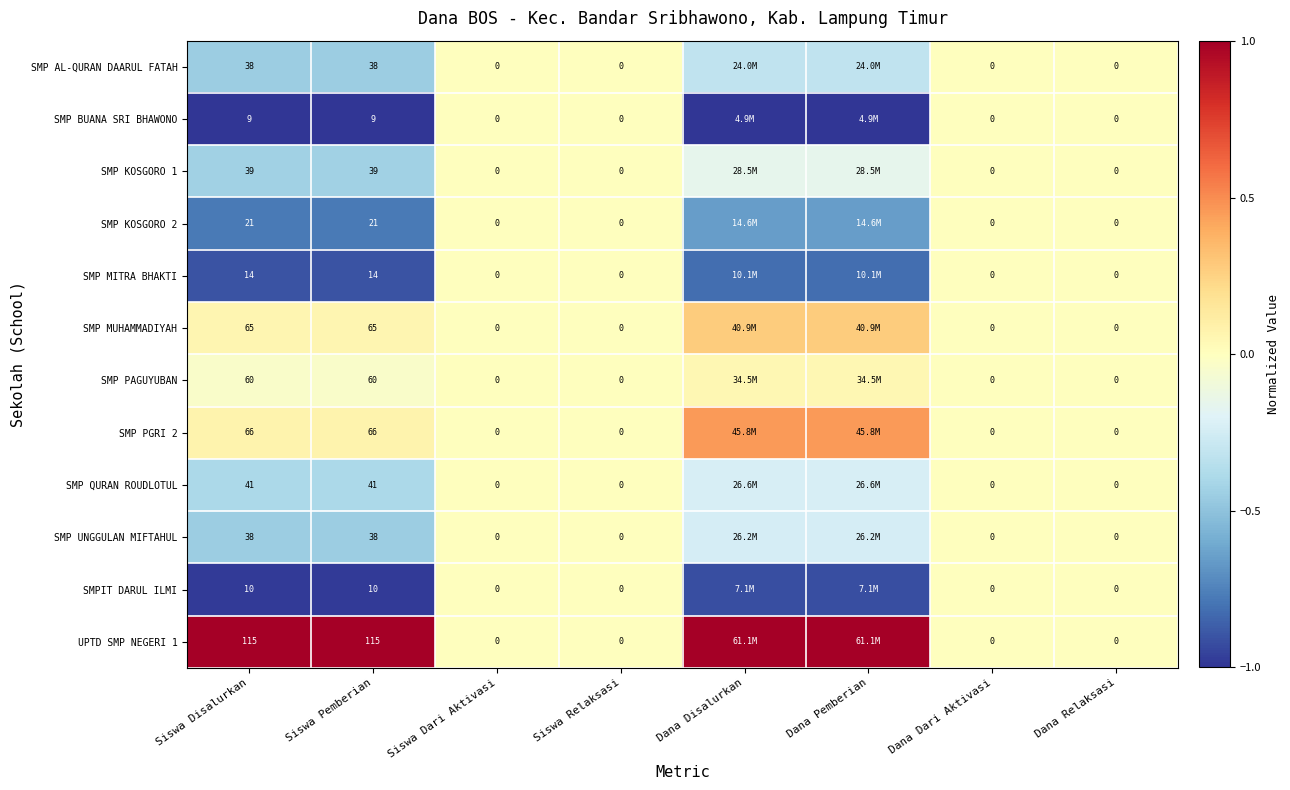

Count the number of data series in this chart.

12